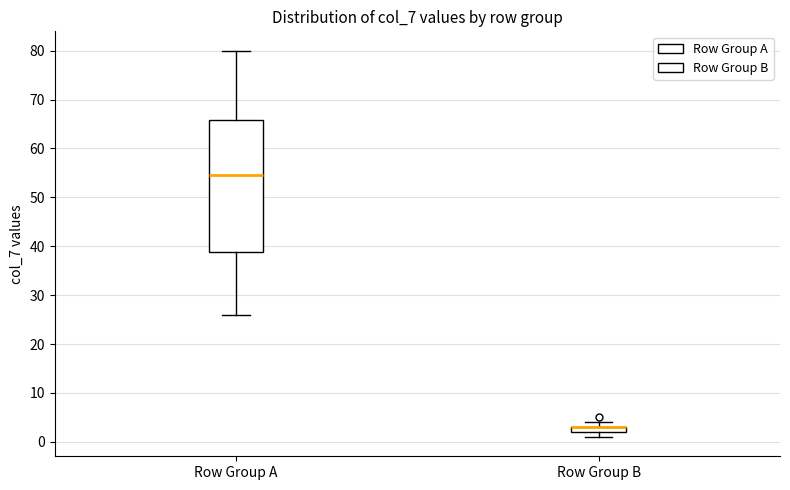

Comparing the boxes themselves (not the whiskers), which one is the tallest?

Row Group A